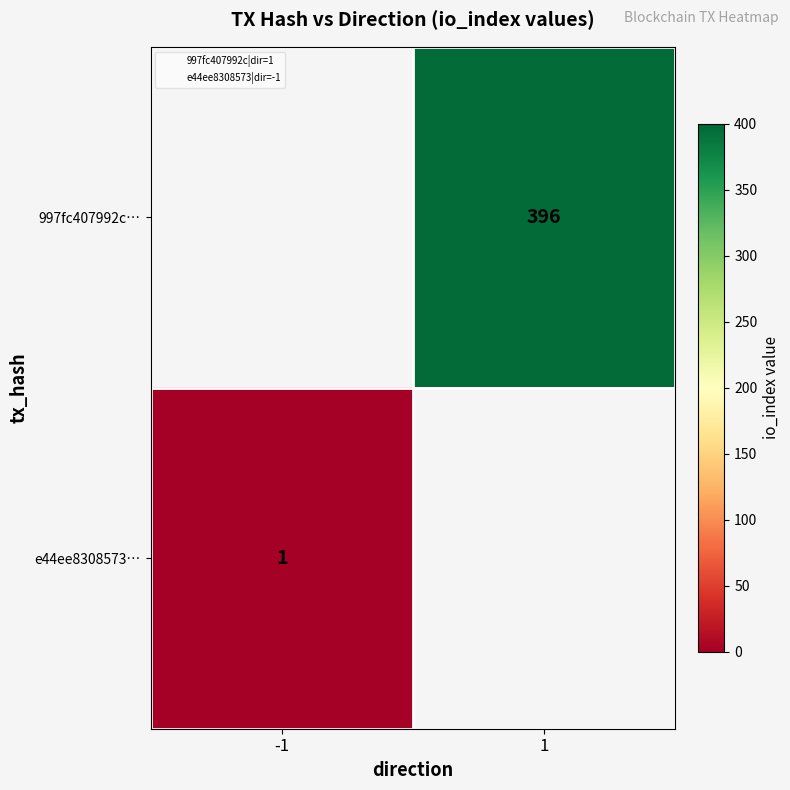

Which series has the largest range (max minus min)?

e44ee8308573…